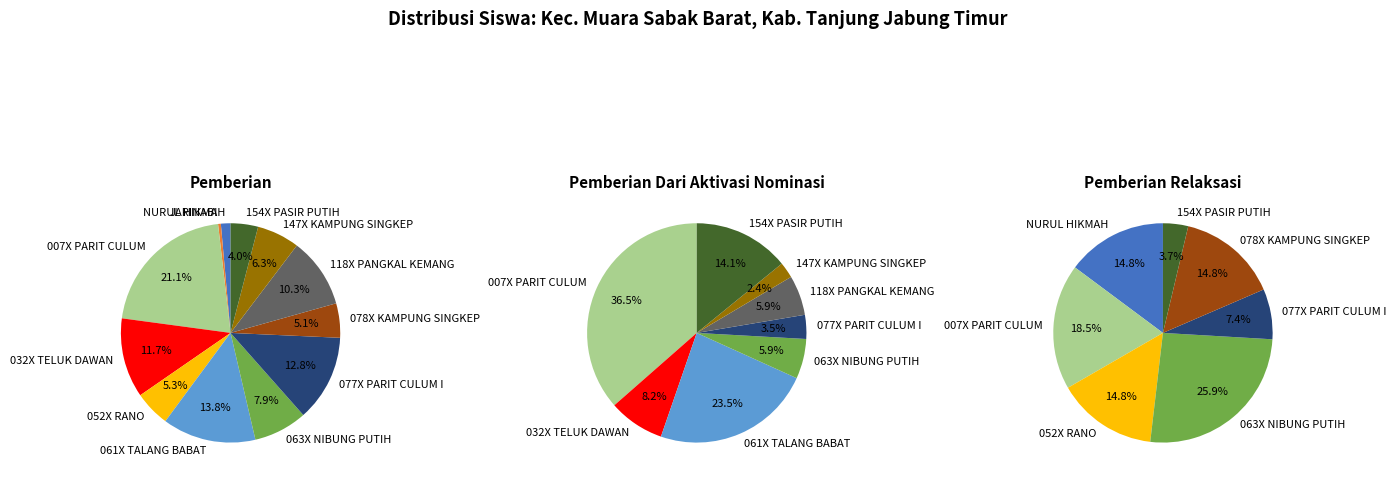

Which series changed the most between SD NEGERI 052X RANO and SD NEGERI 154X PASIR PUTIH?

Pemberian Dari Aktivasi Nominasi